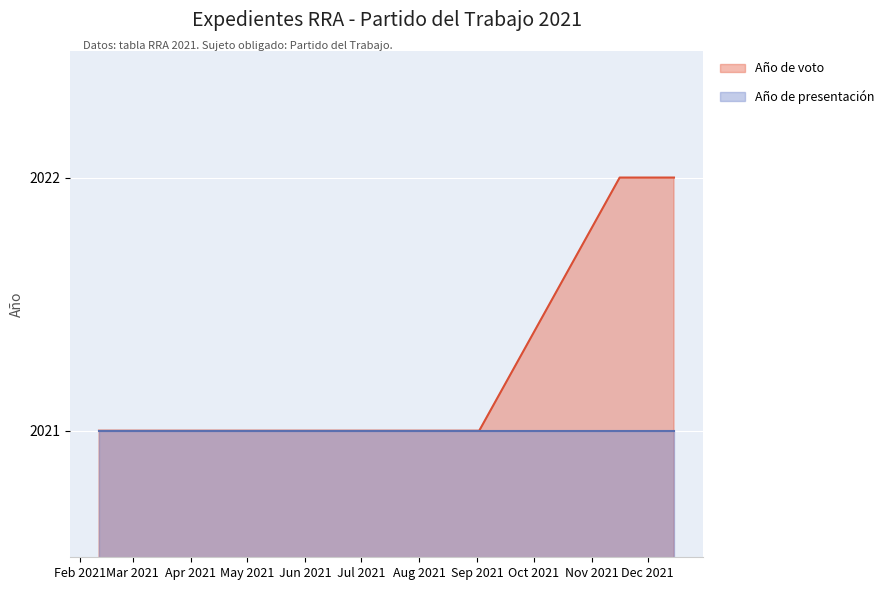

What is the ratio of the value at 2021-12-15 to the value at 2021-05-10?

1.0